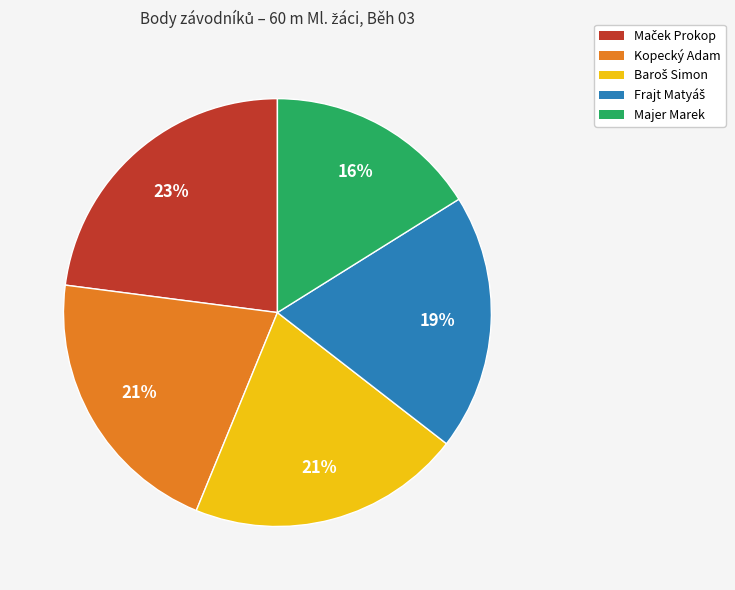

Does any single category account for the majority?

No